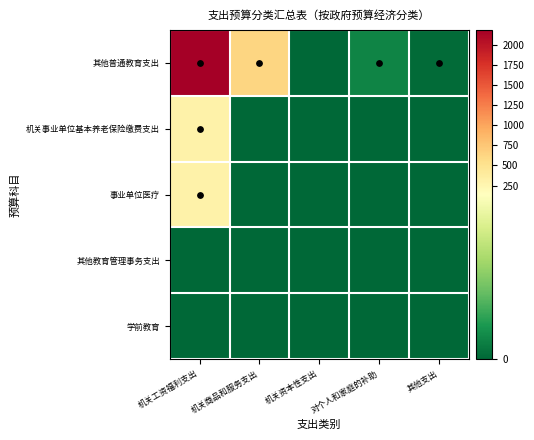

Which category has the lowest value across all series?

机关资本性支出